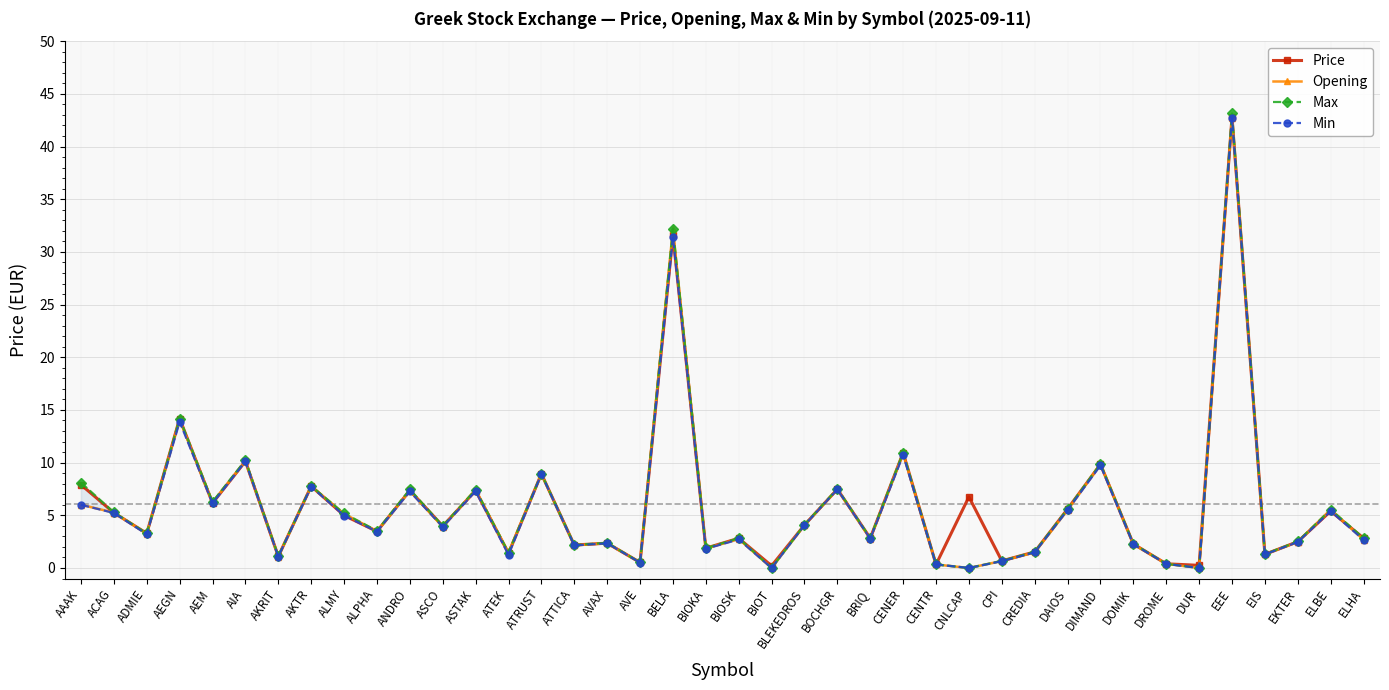

At which category is the sum across all series the highest?

EEE